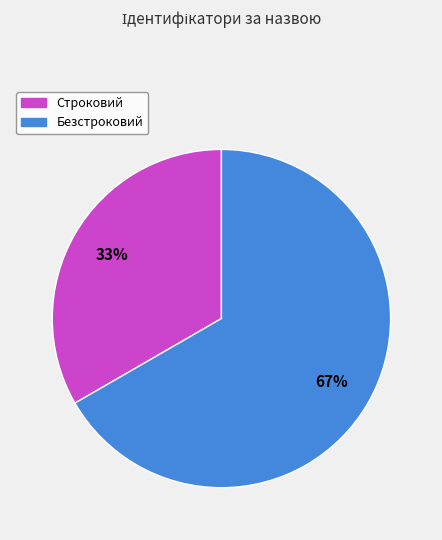

To the nearest percent, what is the combined percentage of Строковий and Безстроковий?

100%